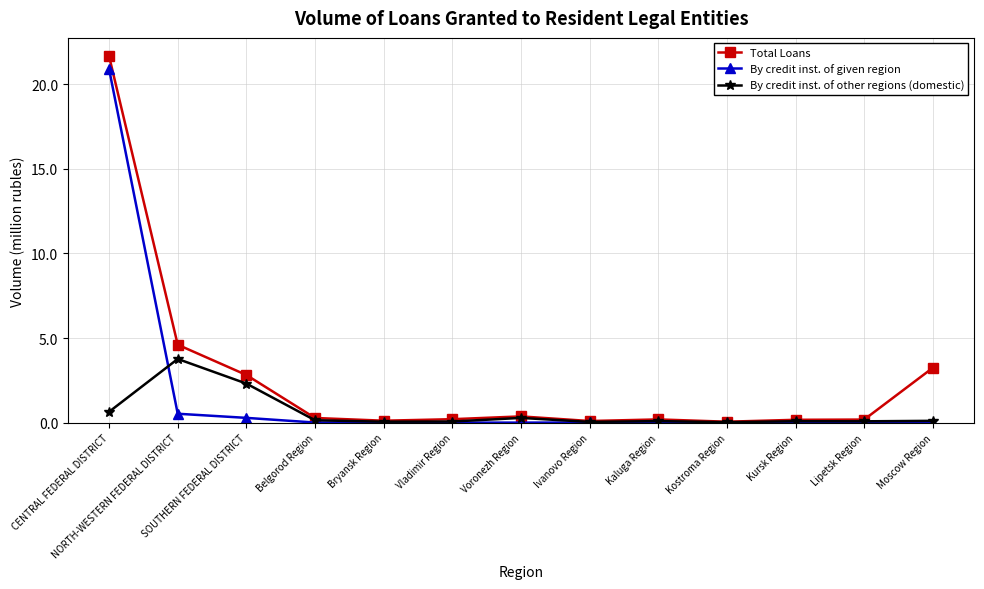

List the series in order of their peak value, highest first.

Total Loans, By credit inst. of given region, By credit inst. of other regions (domestic)